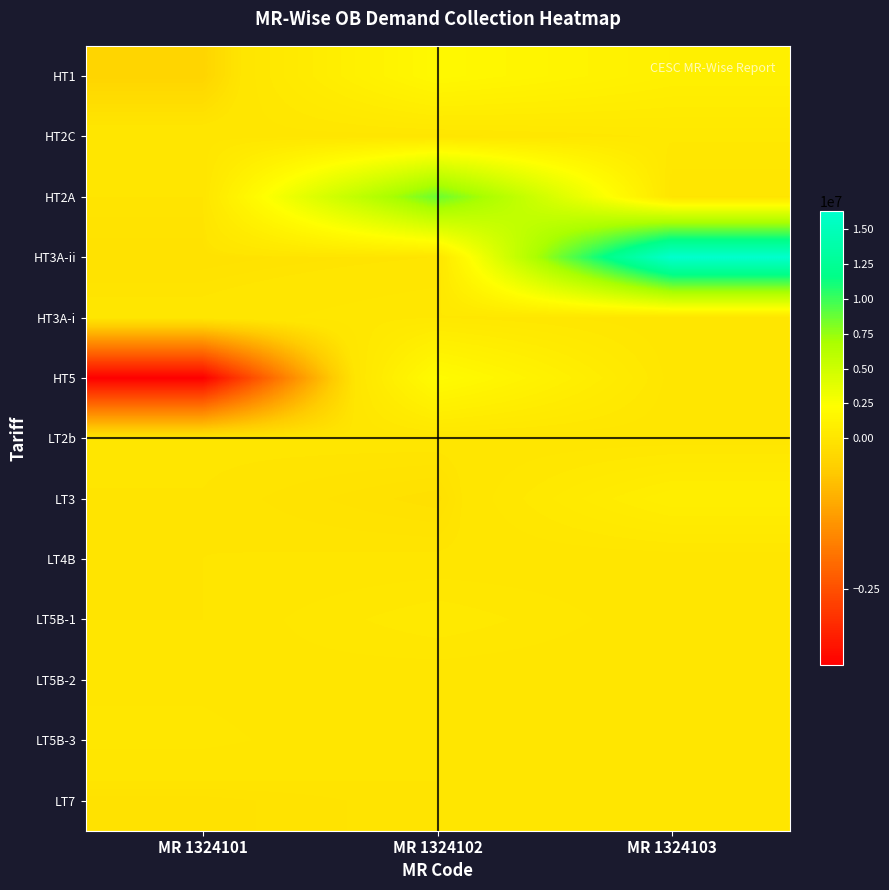

Reading right to left, what are all the values shown in this chart?

HT1: MR 1324103=1010757.6	MR 1324102=1744287.2	MR 1324101=-342621.8
HT2C: MR 1324103=280675.6	MR 1324102=60224.9	MR 1324101=81538.0
HT2A: MR 1324103=-1218.0	MR 1324102=8689014.6	MR 1324101=-1.0
HT3A-ii: MR 1324103=16293364.5	MR 1324102=1634.8	MR 1324101=-85928.0
HT3A-i: MR 1324103=18109.1	MR 1324102=253671.0	MR 1324101=45132.0
HT5: MR 1324103=60033.1	MR 1324102=2018614.7	MR 1324101=-3757947.0
LT2b: MR 1324103=28111.3	MR 1324102=30487.0	MR 1324101=13594.0
LT3: MR 1324103=888935.0	MR 1324102=-108292.9	MR 1324101=-2854.9
LT4B: MR 1324103=23839.0	MR 1324102=14975.0	MR 1324101=0.0
LT5B-1: MR 1324103=4670.0	MR 1324102=366578.4	MR 1324101=-172.0
LT5B-2: MR 1324103=0.0	MR 1324102=7415.0	MR 1324101=100799.6
LT5B-3: MR 1324103=0.0	MR 1324102=0.0	MR 1324101=161192.0
LT7: MR 1324103=0.0	MR 1324102=0.0	MR 1324101=-76164.0